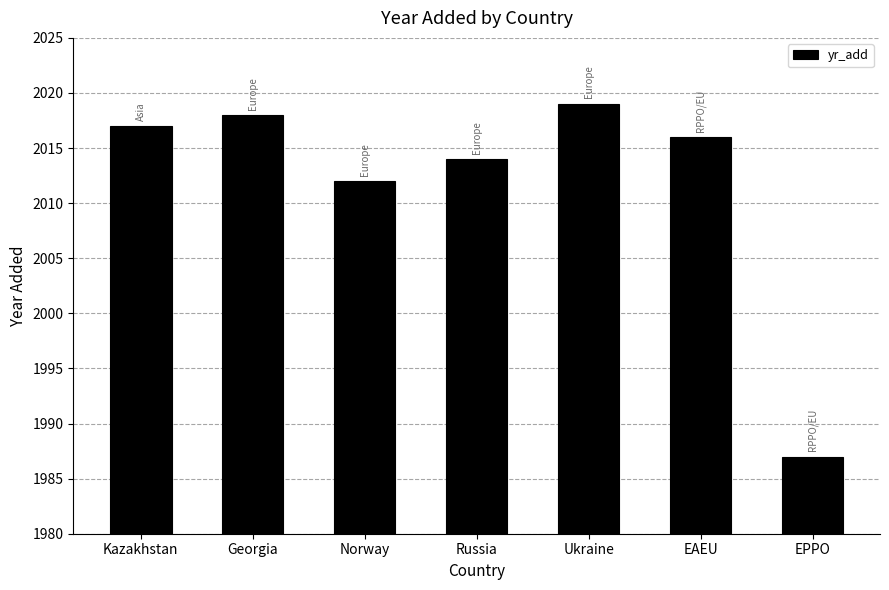

What is the difference between the second highest and second lowest values?

6